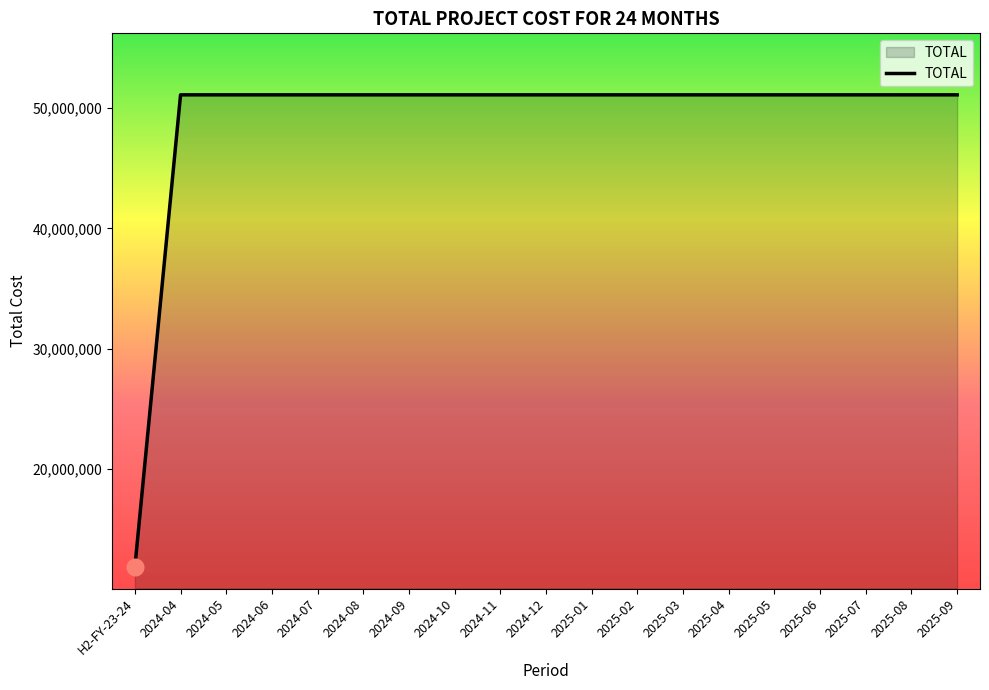

What is the minimum value shown in the chart?

11863302